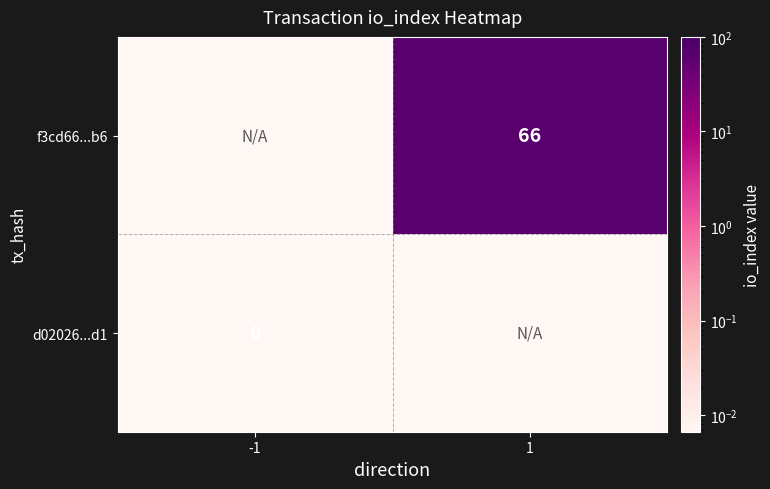

Which has a higher value, 1 or -1?

1